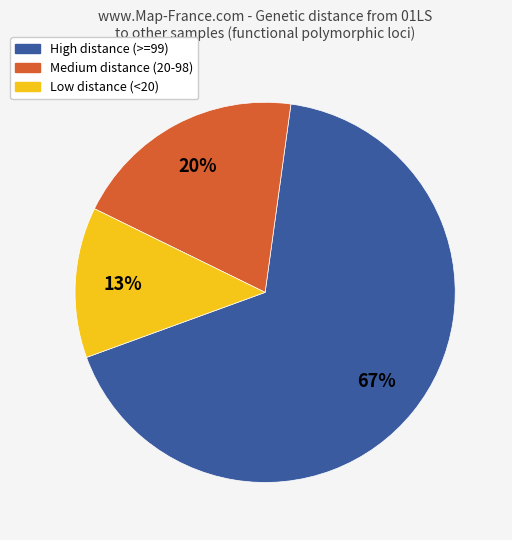

Is there any slice that represents more than half of the pie?

Yes